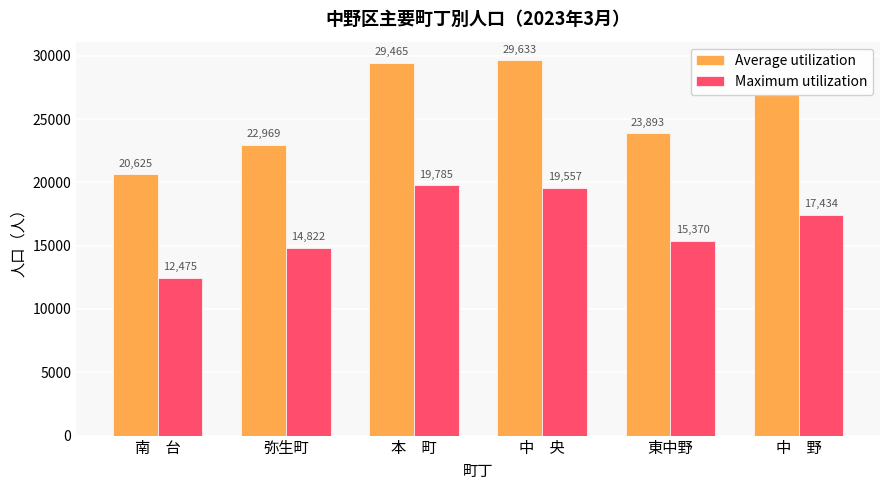

The Average utilization series shows 34576 at 弥生町. True or false?

False